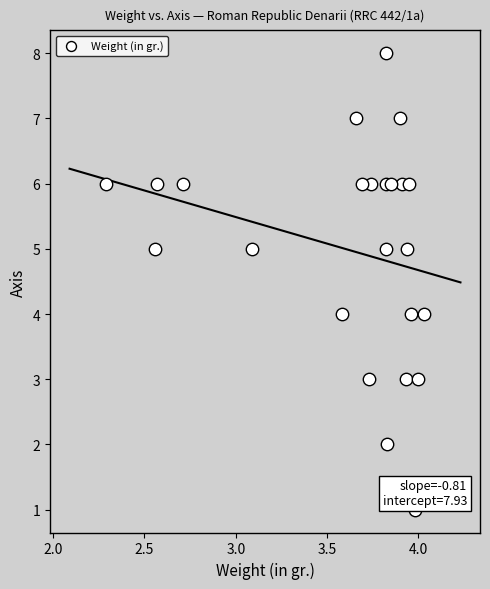

What is the range of Y values (max minus min)?

7